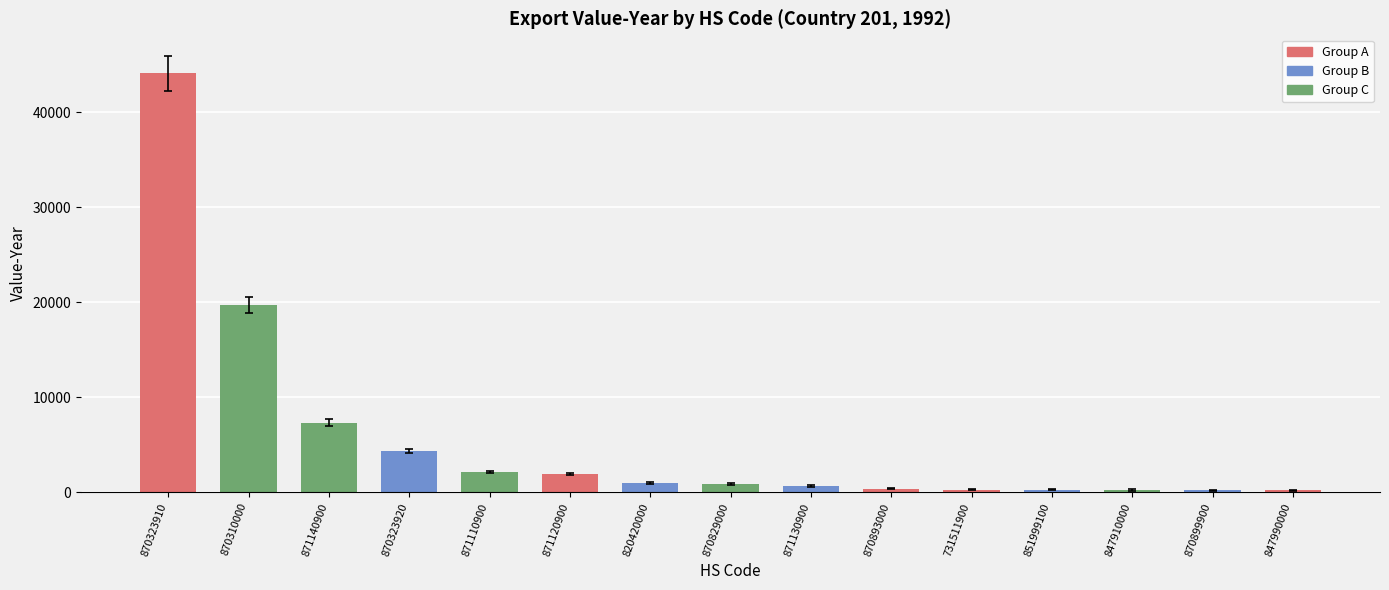

What is the ratio of the value at 870323920 to the value at 870829000?

5.1